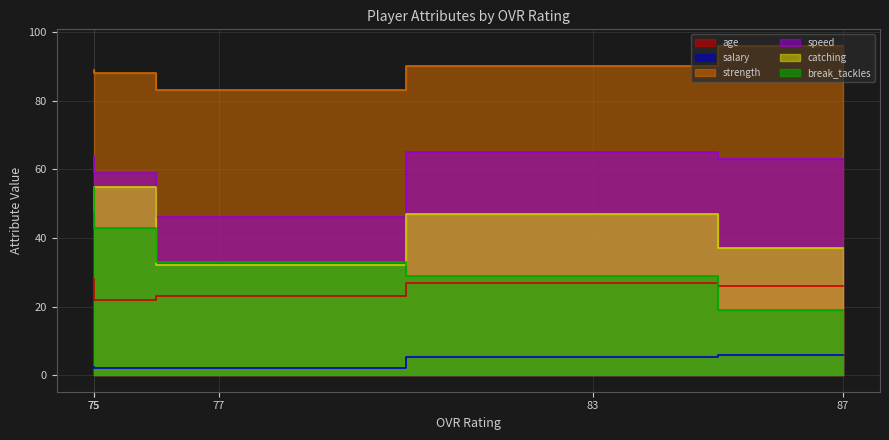

What is the sum of all salary values?

17.9